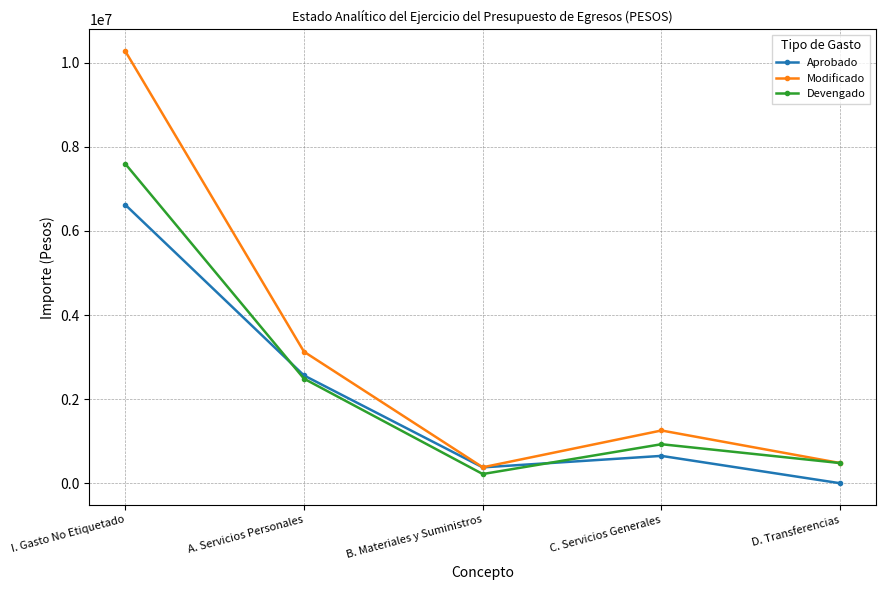

Where is the first local minimum for Devengado?

B. Materiales y Suministros